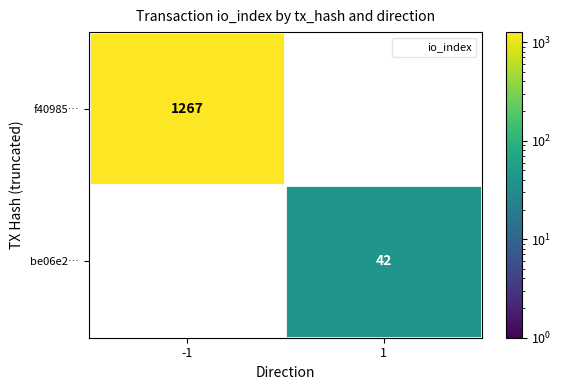

What is the sum of the f40985… values at -1 and 1?

1267